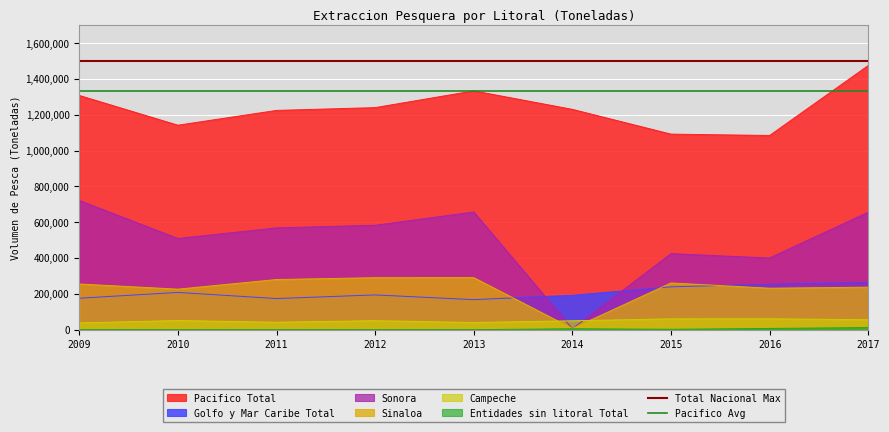

Is the value of Total Nacional Max at 2009 greater than the value of Pacifico Avg at 2009?

Yes